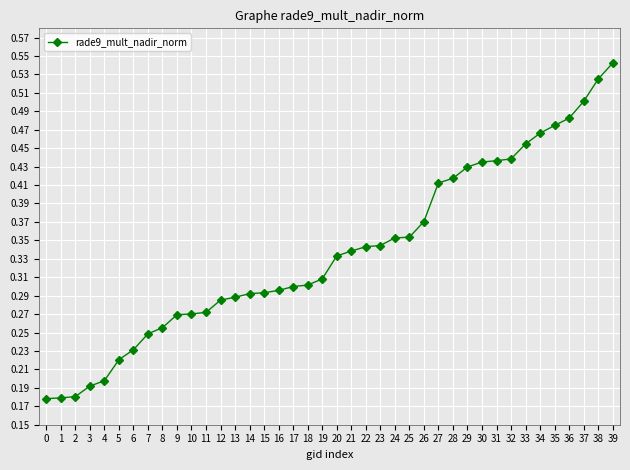

Which category has the highest value across all series?

39